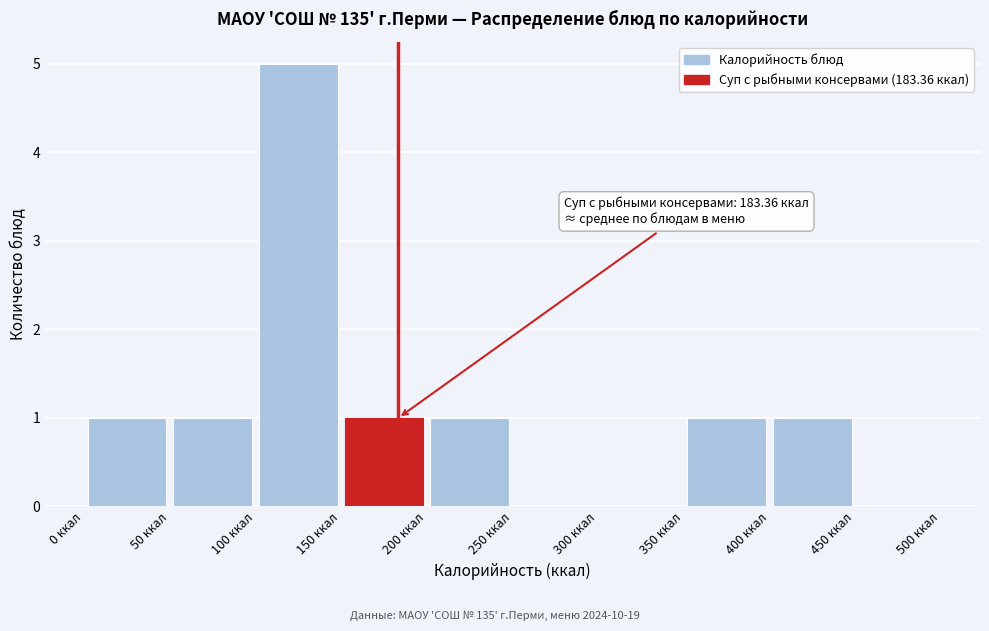

Over which range of the x-axis is the bar tallest?

100 to 150